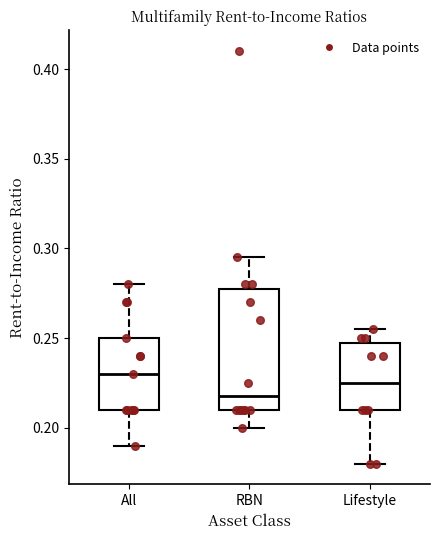

Reading left to right, read every box against the y-axis: the position of its median line, the range the box covers, and the ends of its whiskers. The values are not printed on the chart, so give them approximately, as read against the axis.

All: median 0.230, box 0.210 to 0.250, whiskers 0.190 to 0.280
RBN: median 0.220, box 0.210 to 0.280, whiskers 0.200 to 0.295
Lifestyle: median 0.225, box 0.210 to 0.250, whiskers 0.180 to 0.255